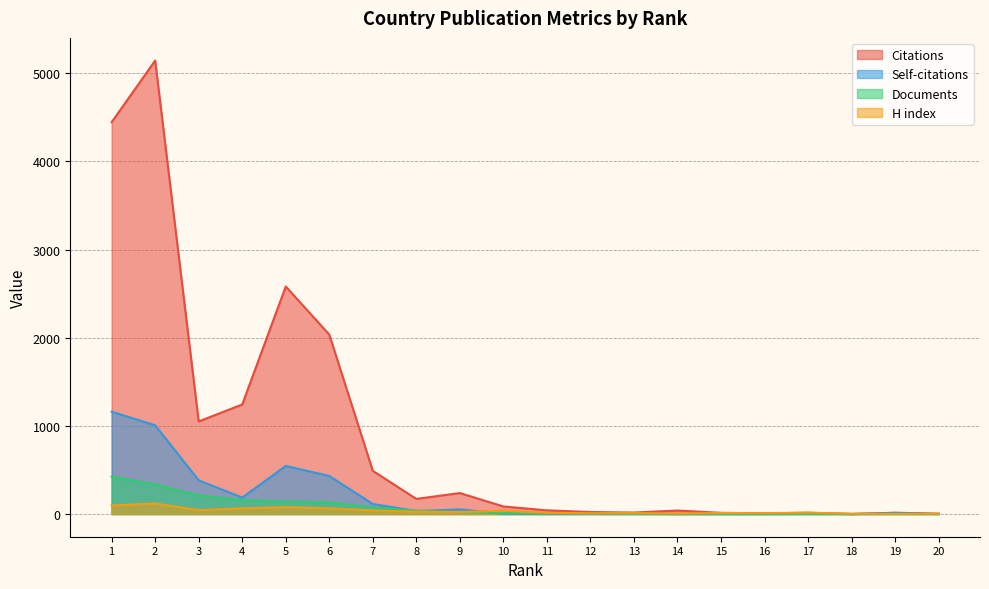

At which category does Self-citations reach its first local valley?

4